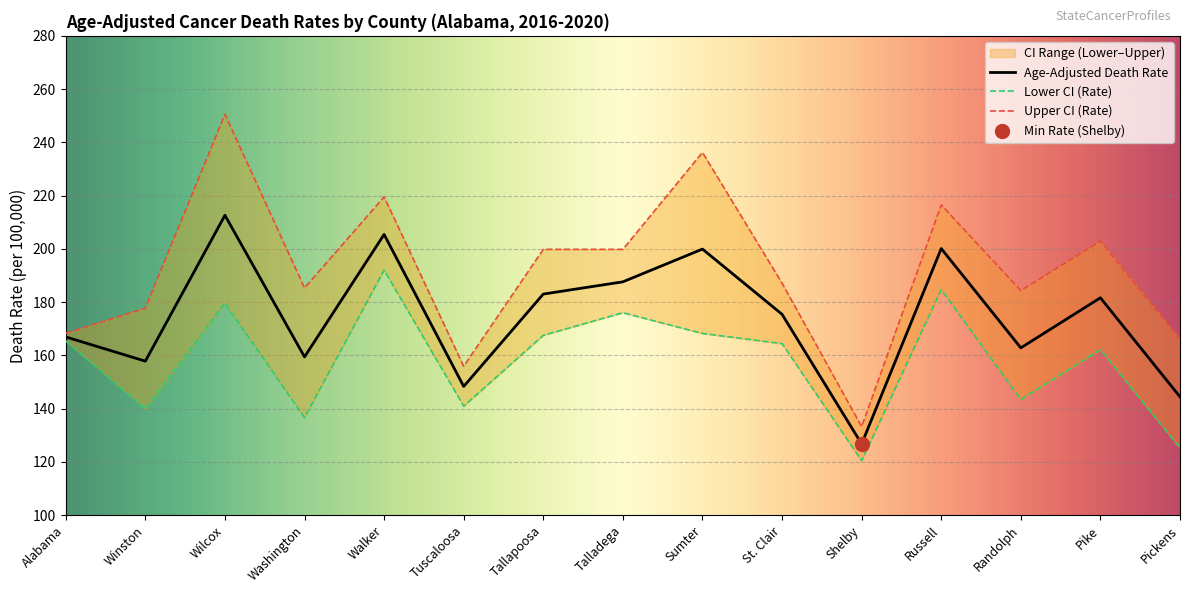

True or false: Upper CI (Rate) and Age-Adjusted Death Rate intersect in this chart.

False